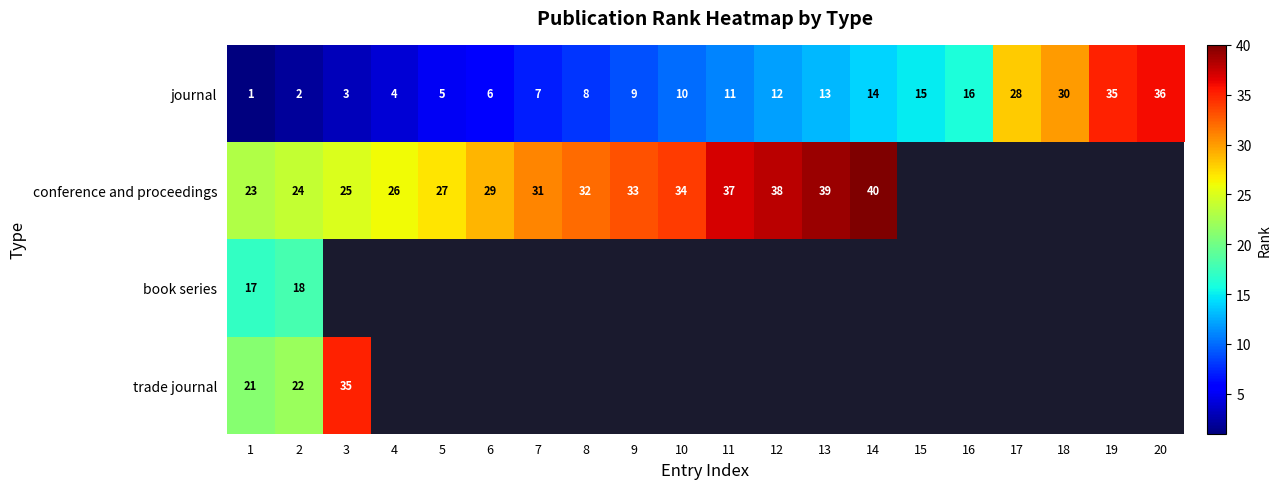

The value of journal at 7 is 7. True or false?

True